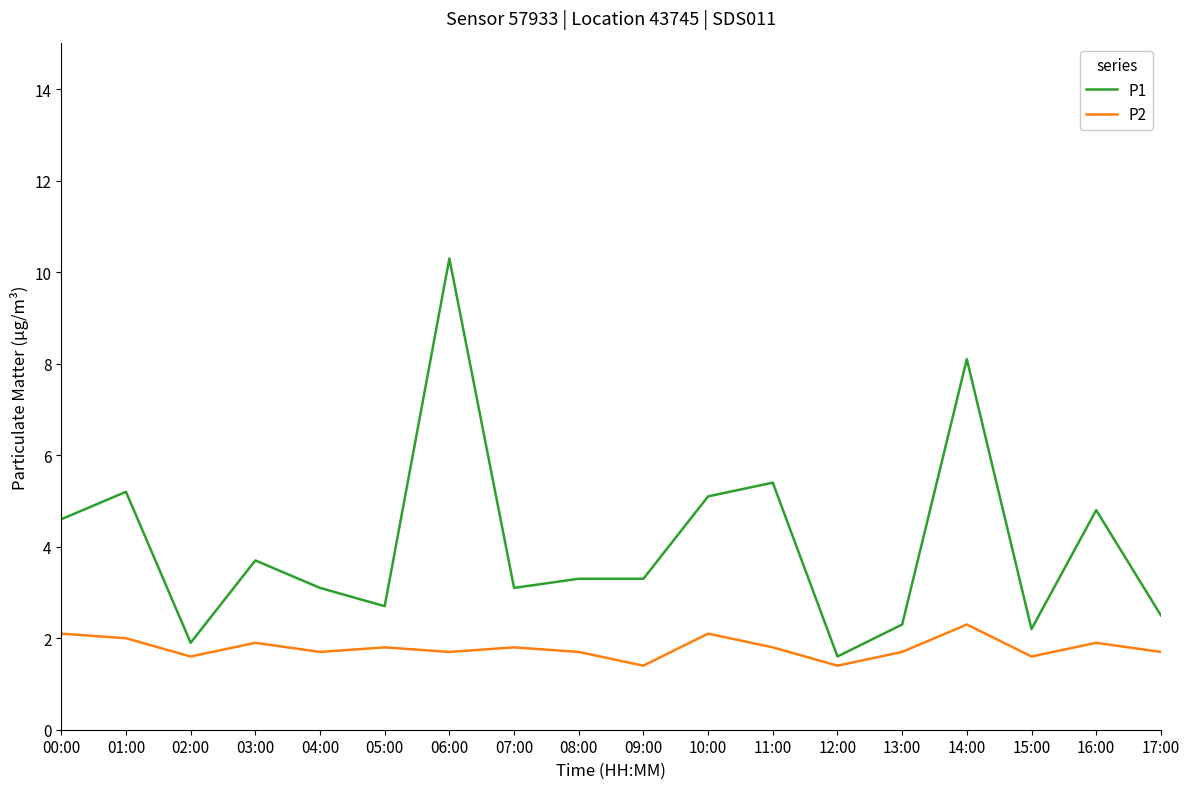

What is the sum of the P1 values at 10:00 and 03:00?

8.8